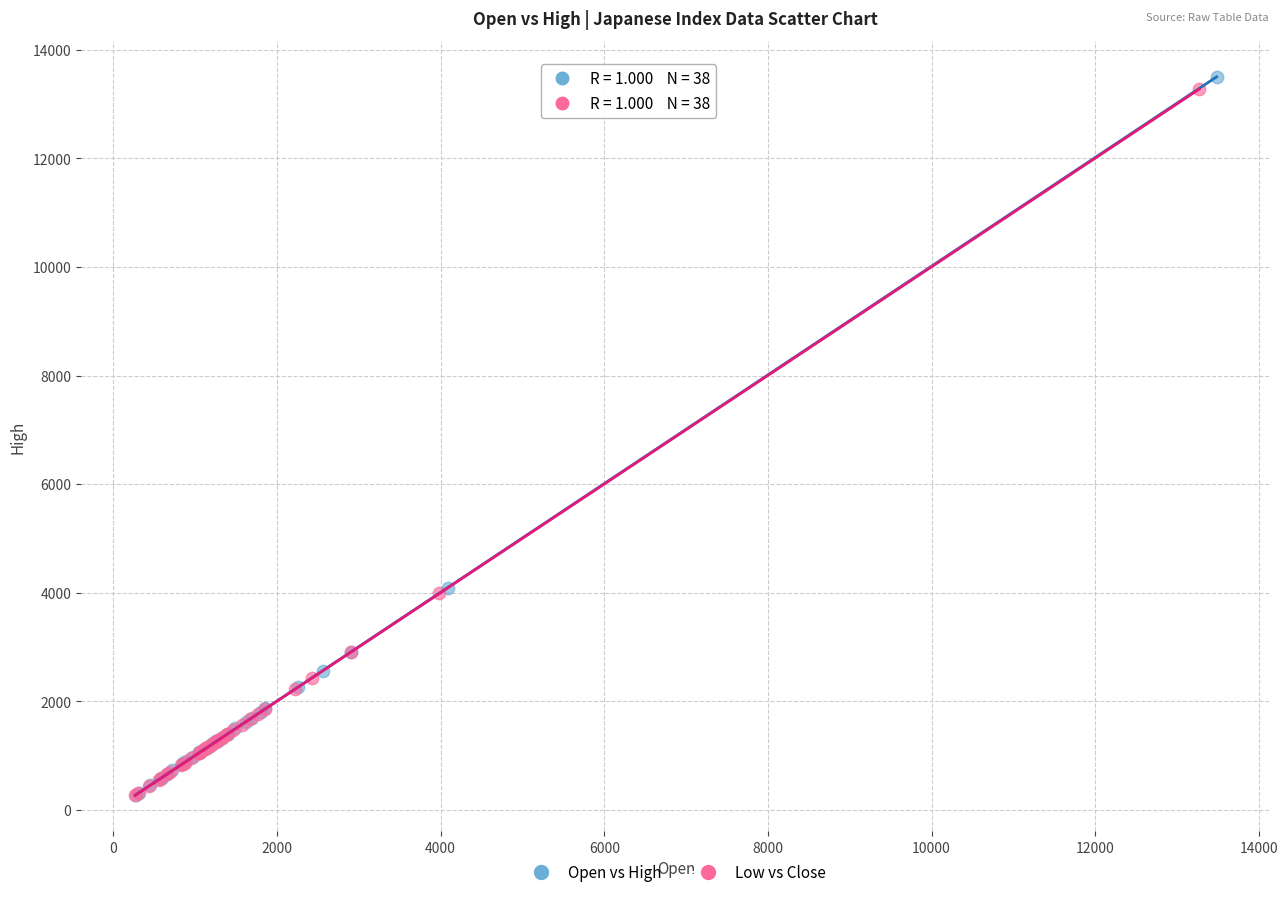

Which series has the largest Y range (max minus min)?

Open vs High